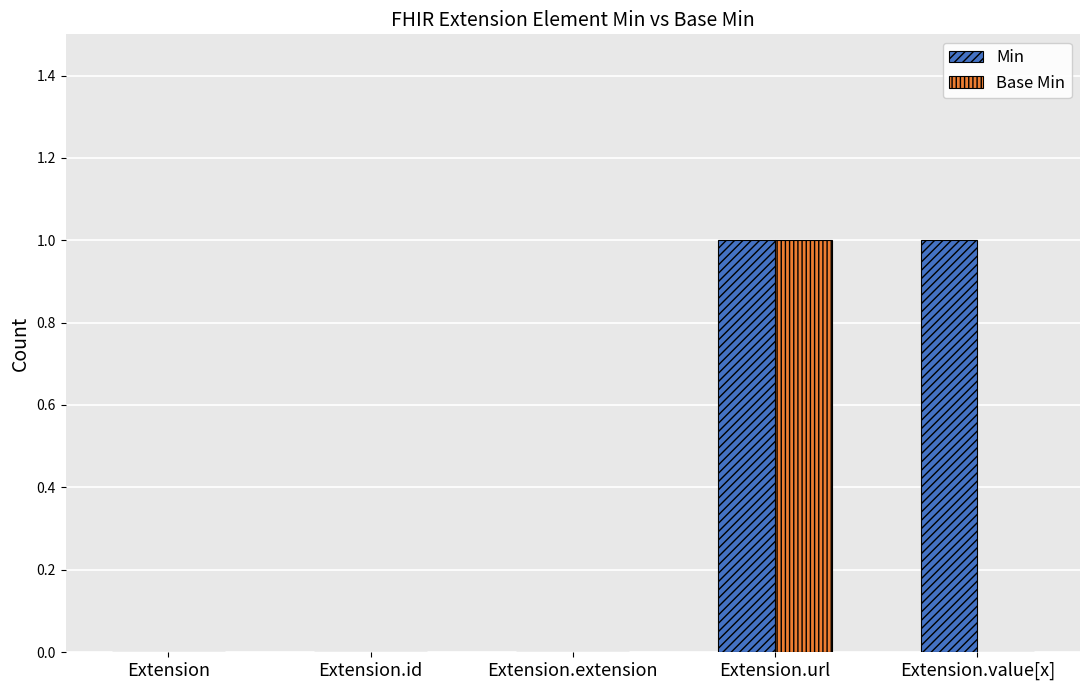

True or false: Min has a value of 0 at Extension.

True